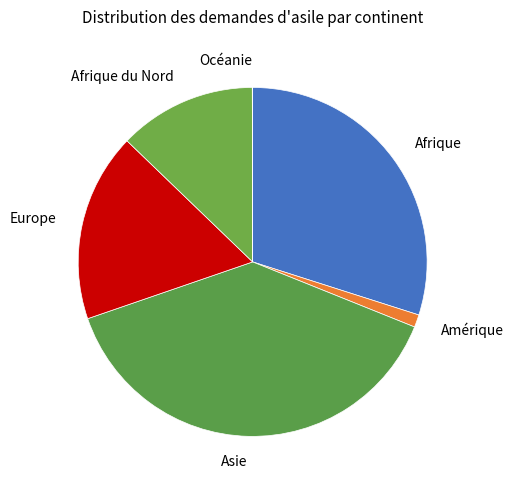

Which slice is the largest?

Asie